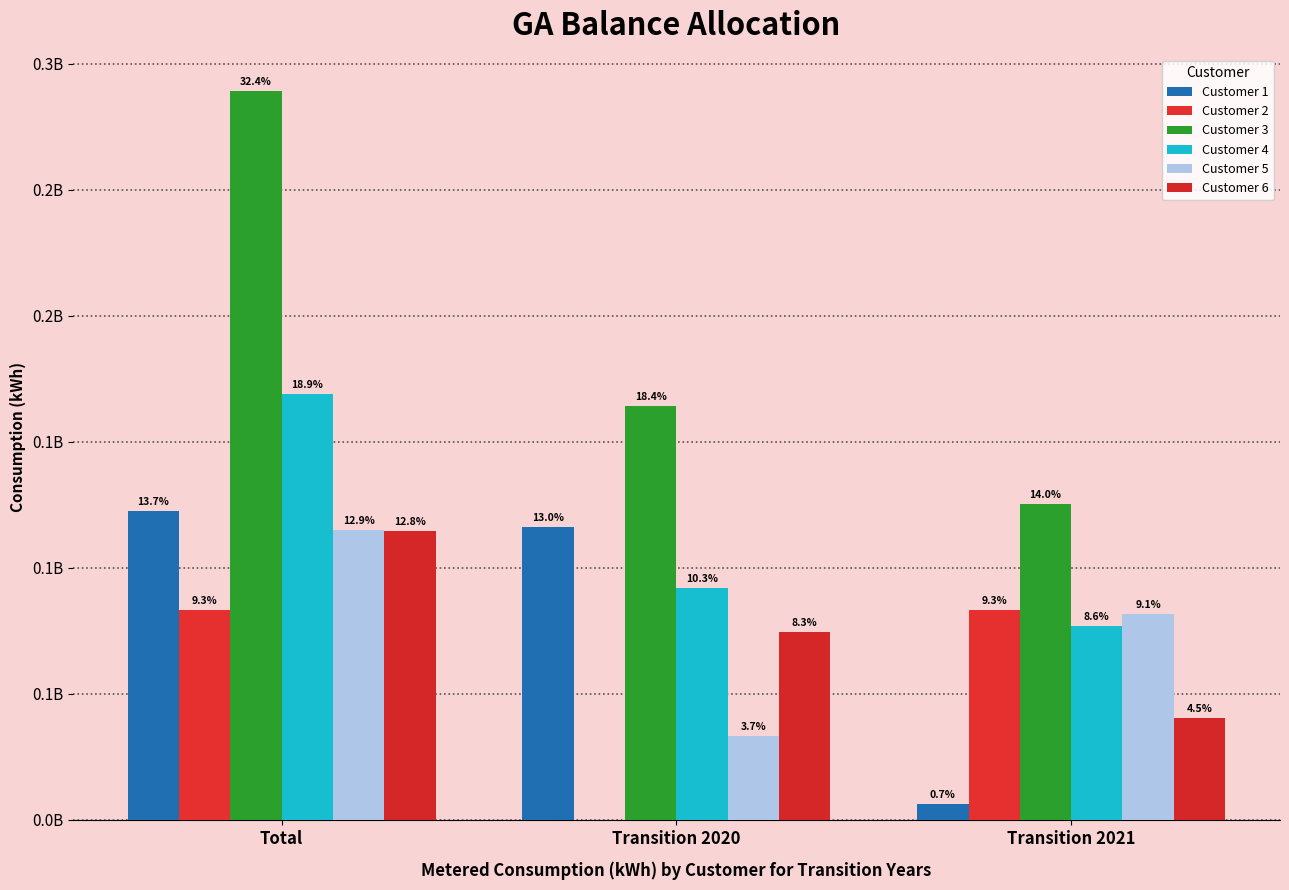

Does the chart contain stacked bars?

No